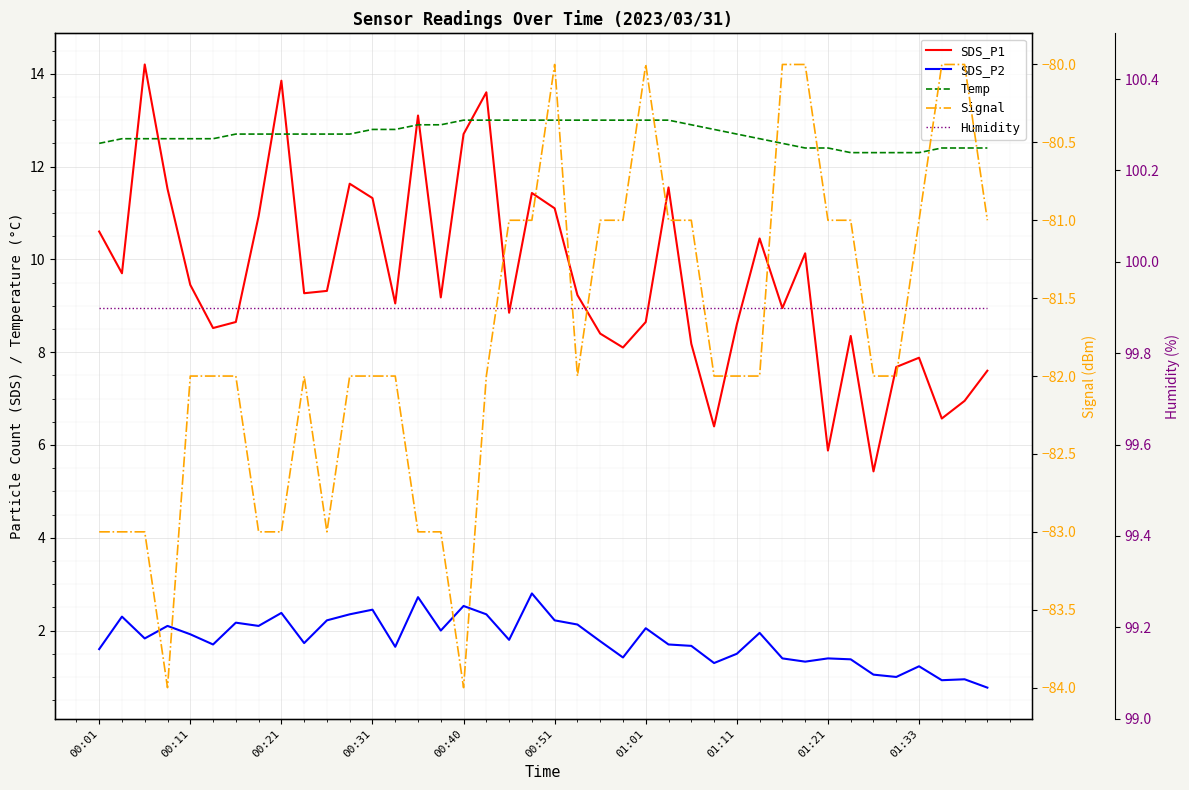

In SDS_P1, how many points are lower than both neighbors (excluding endpoints)?

12